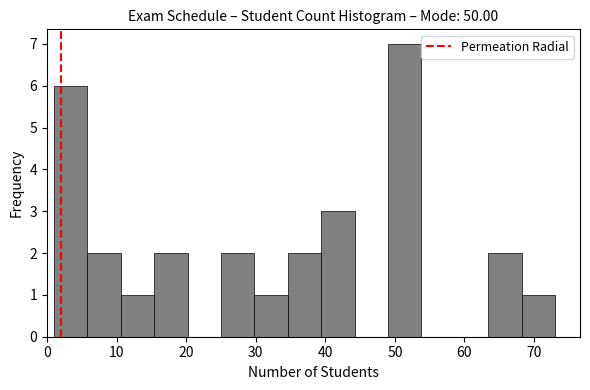

Reading left to right, transcribe this chart: for each bar, give the range it covers on the x-axis and its height. Neither the bar edges nor the heights are printed on the chart, so give them approximately, as read against the axes.

1.0 to 5.8: 6
5.8 to 10.6: 2
10.6 to 15.4: 1
15.4 to 20.2: 2
20.2 to 25.0: 0
25.0 to 29.8: 2
29.8 to 34.6: 1
34.6 to 39.4: 2
39.4 to 44.2: 3
44.2 to 49.0: 0
49.0 to 53.8: 7
53.8 to 58.6: 0
58.6 to 63.4: 0
63.4 to 68.2: 2
68.2 to 73.0: 1